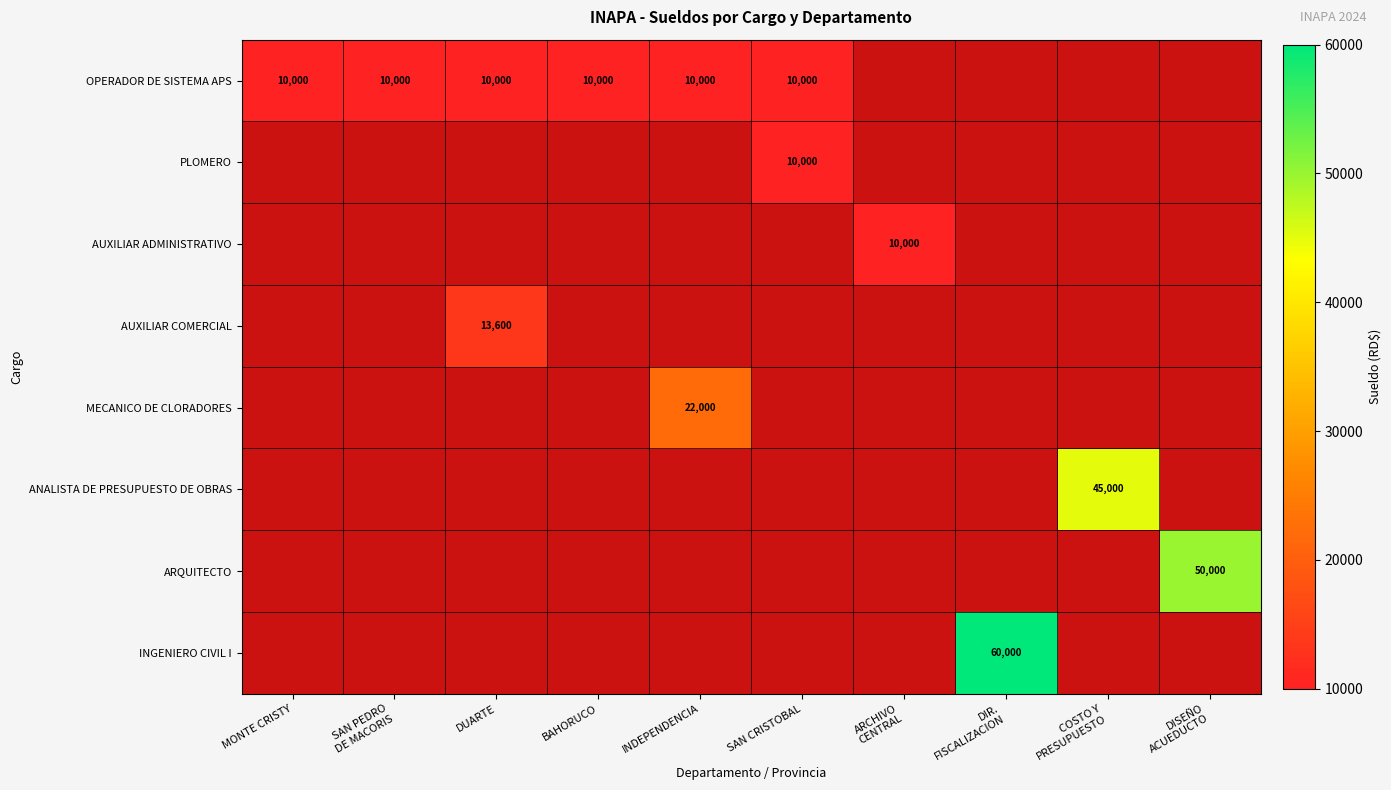

True or false: OPERADOR DE SISTEMA APS has a value of 10000 at INDEPENDENCIA.

True